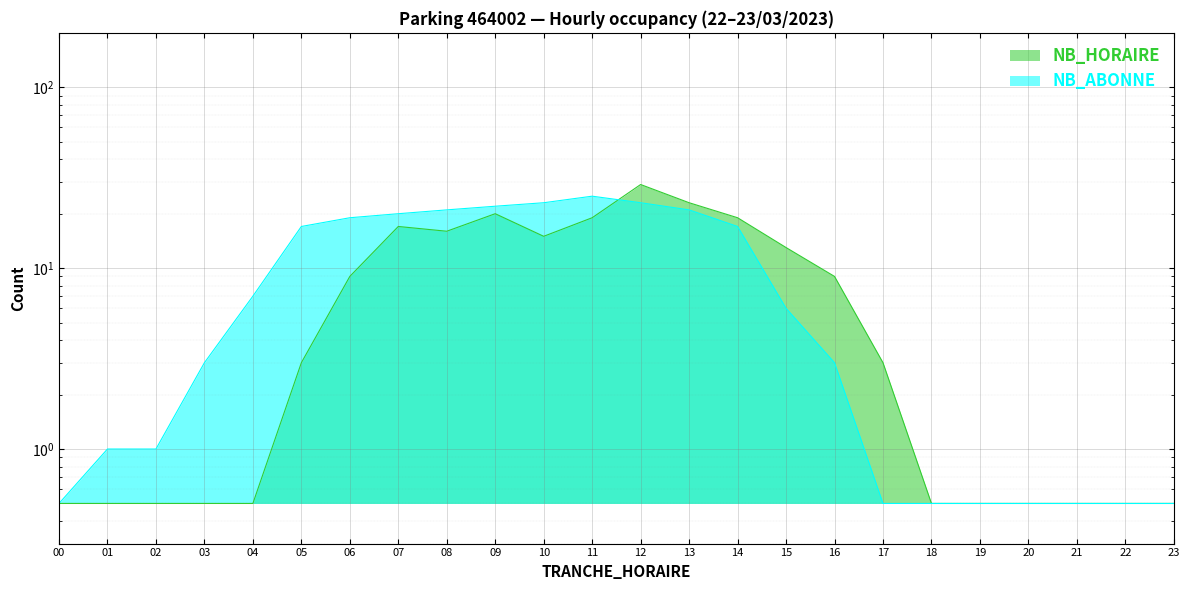

Where is the first local minimum for NB_HORAIRE?

8